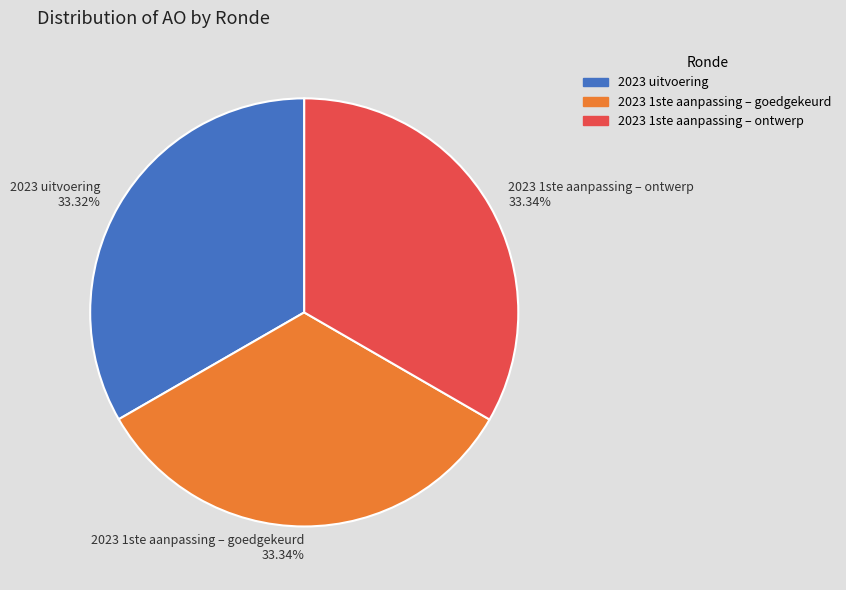

How many slices are in this pie chart?

3